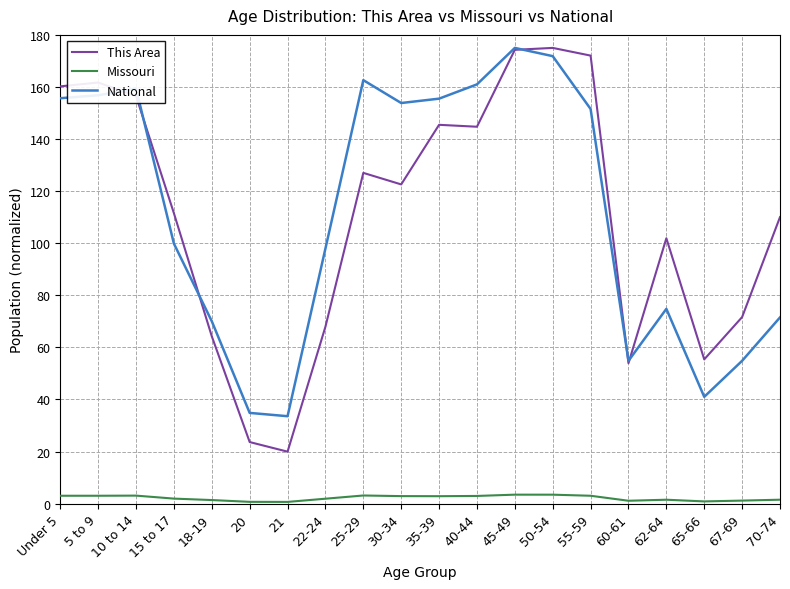

What is the sum of the This Area values at 45-49 and 10 to 14?

330.8